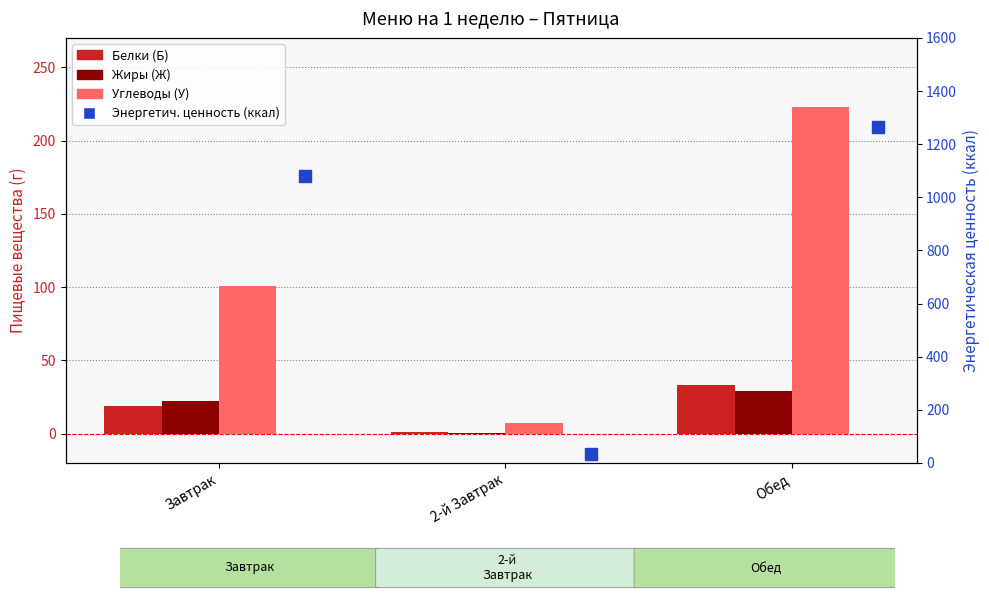

Between 2-й Завтрак and Завтрак, which is larger?

Завтрак